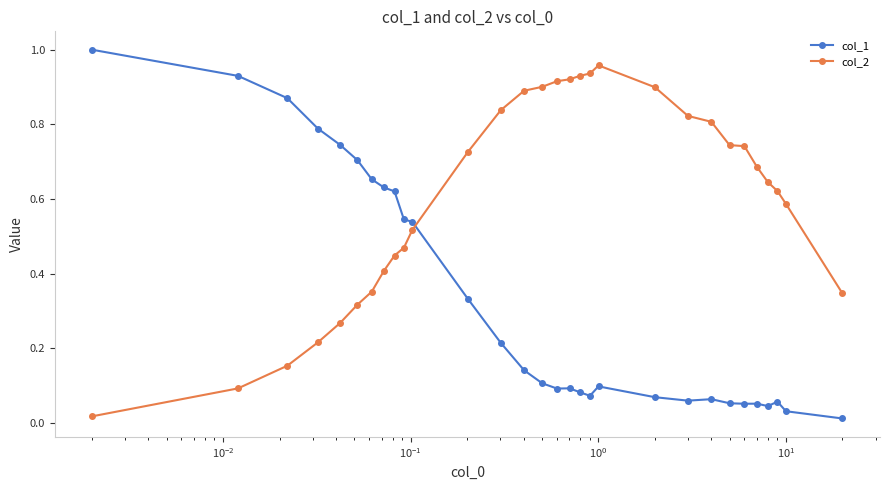

Rank the series by their average value, from highest to lowest.

col_2, col_1